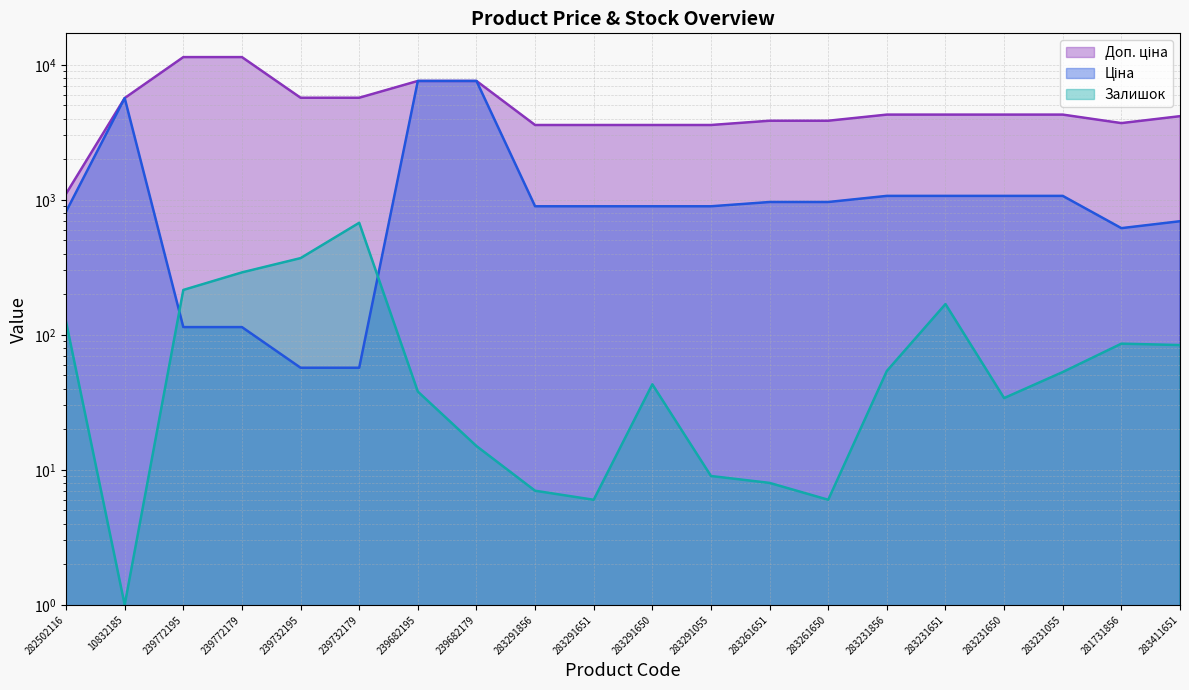

Does the chart have visible grid lines?

Yes